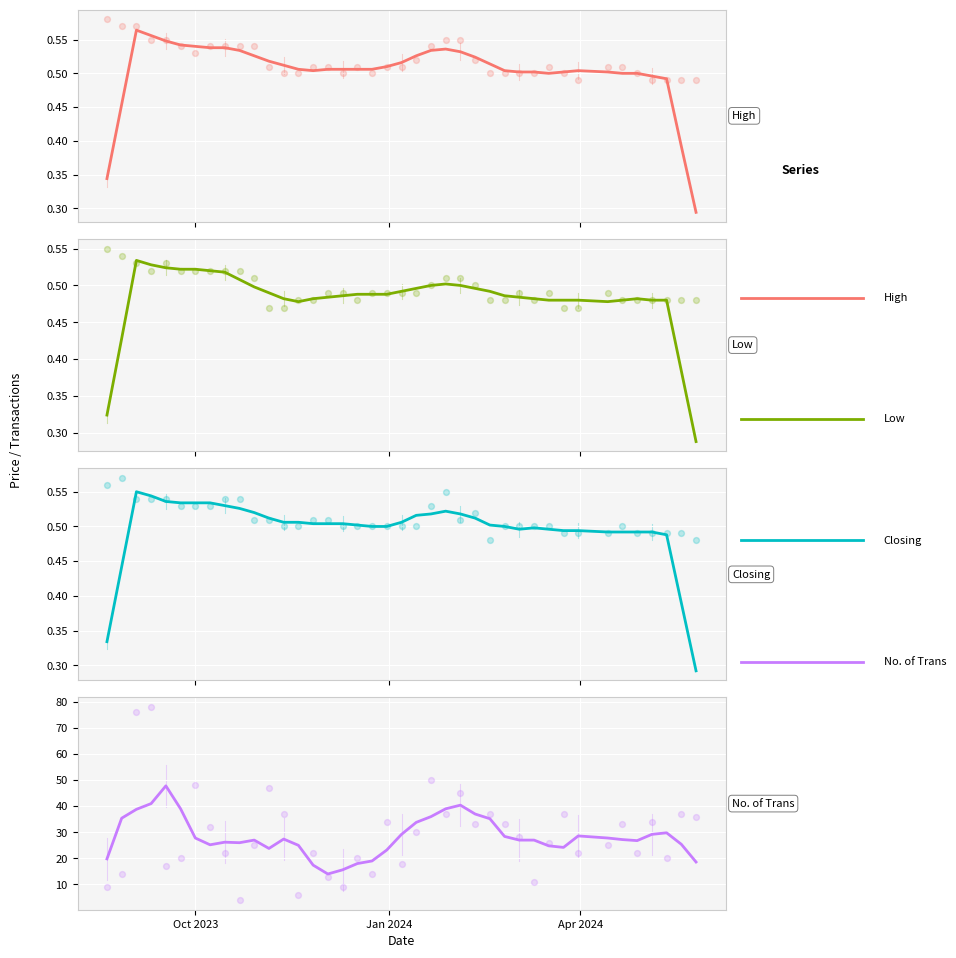

Which series has the largest Y range (max minus min)?

No. of Trans